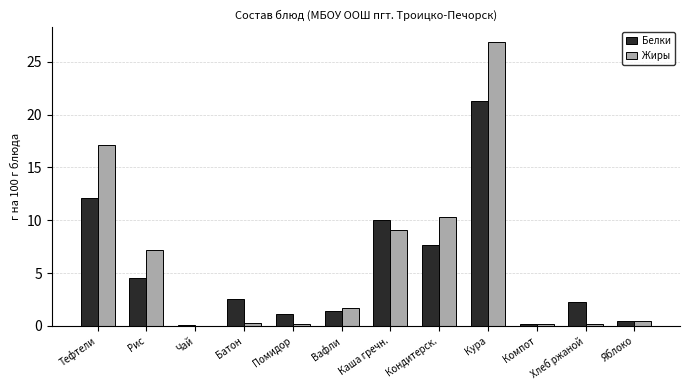

Are the bars grouped side by side (vs. stacked)?

Yes